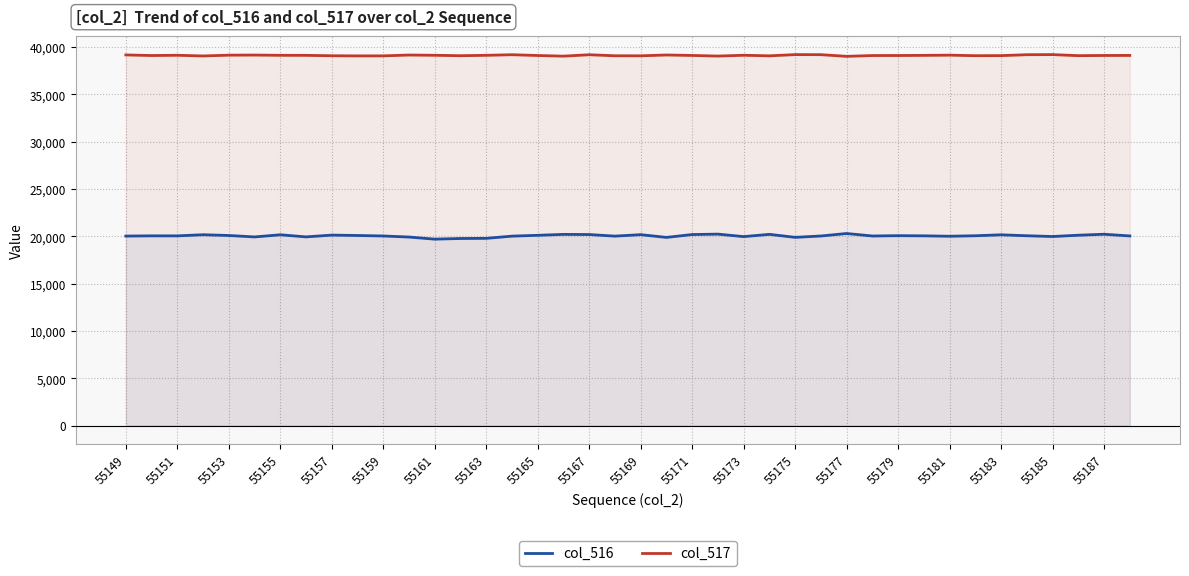

True or false: col_517 and col_516 cross at least once.

False